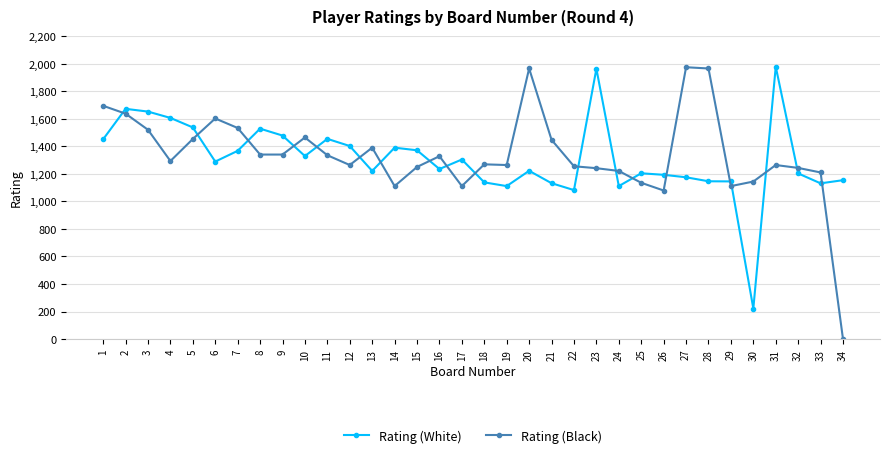

How many lines are shown in the chart?

2